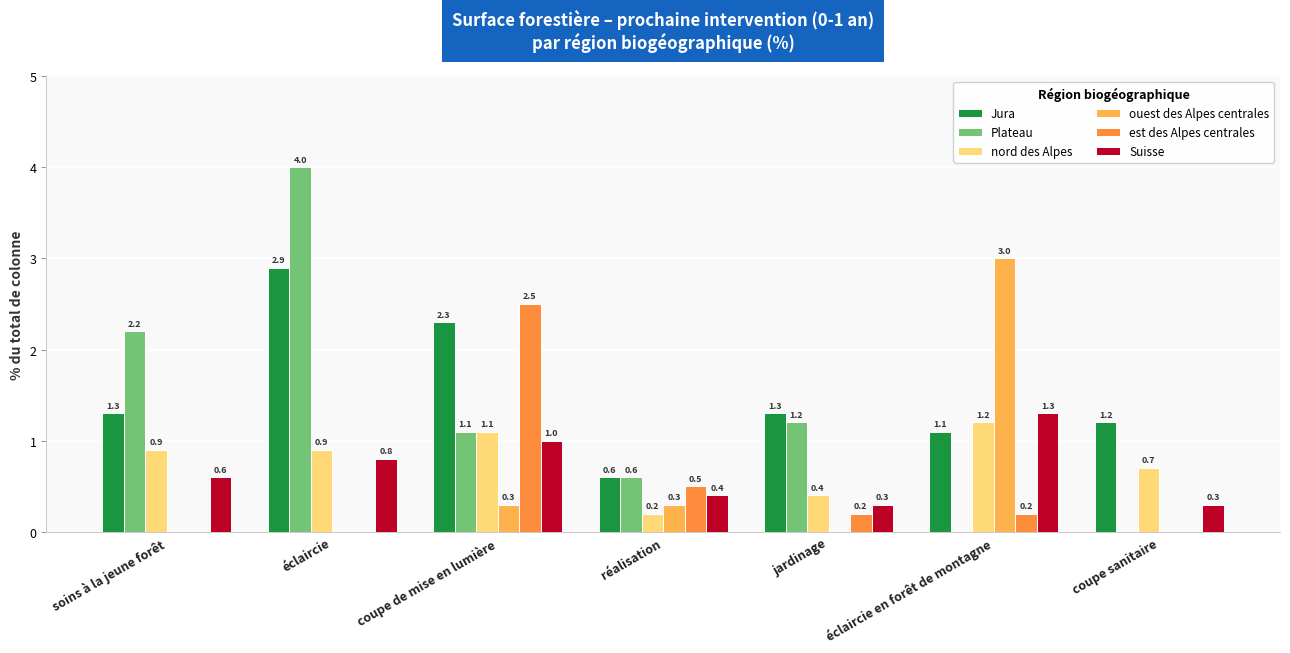

What is the sum of all nord des Alpes values?

5.4